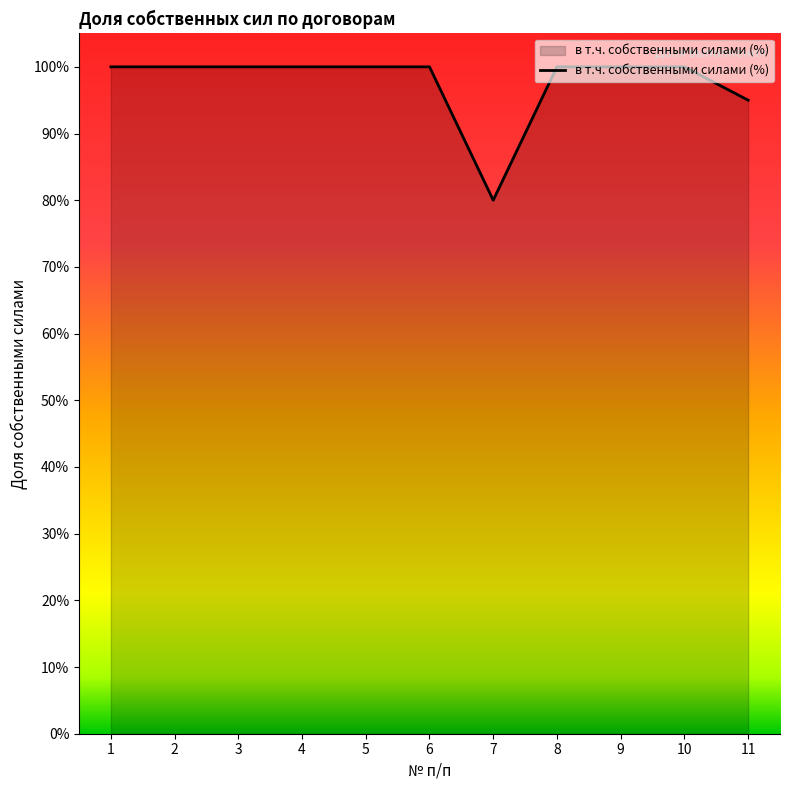

Does the chart have visible grid lines?

No